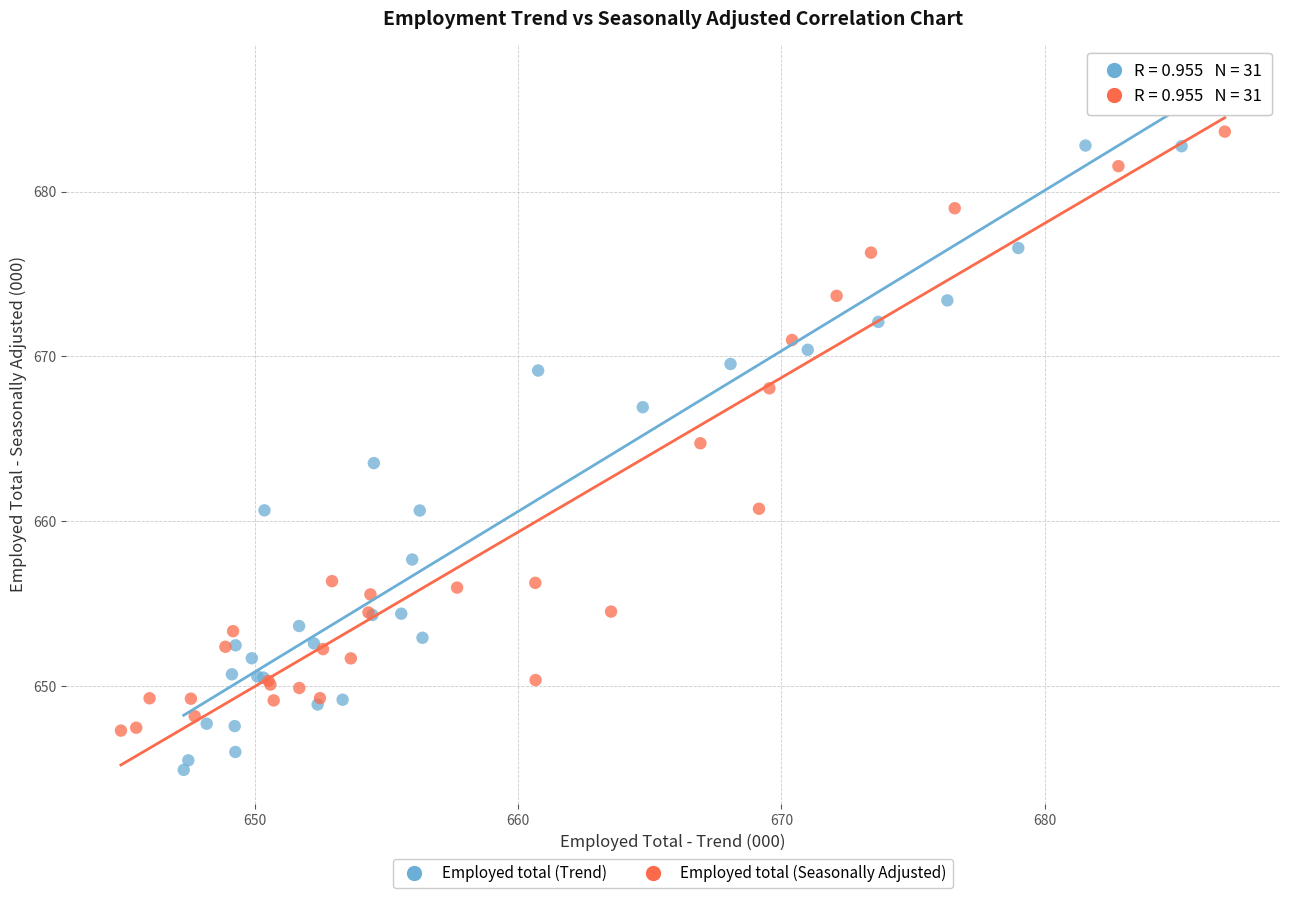

Which series contains the highest Y value?

Employed total (Trend)